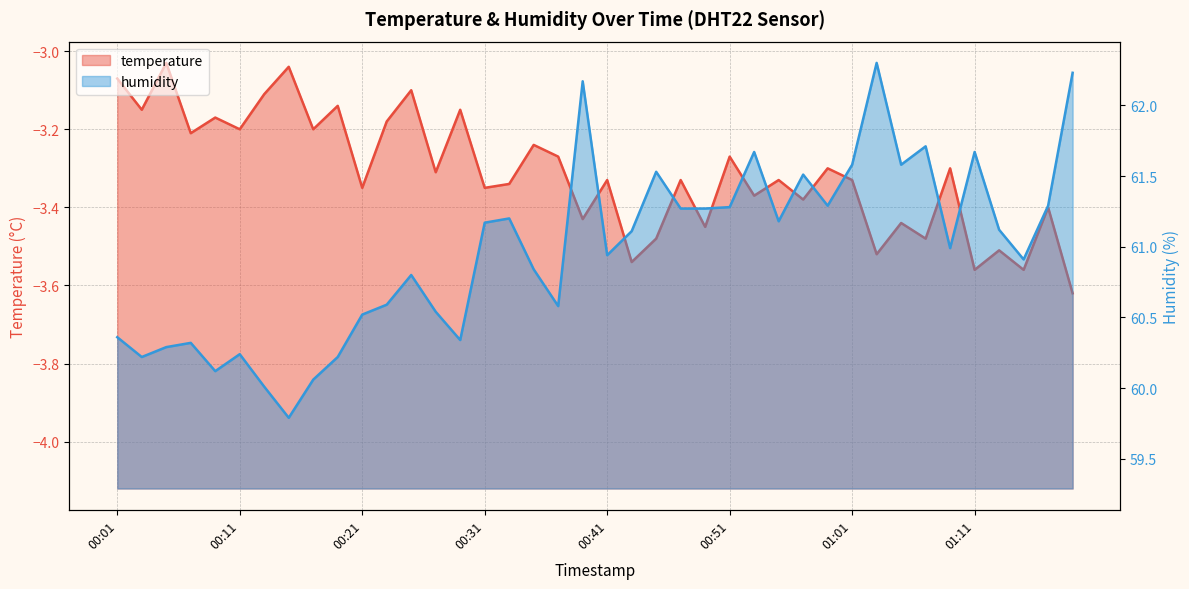

At which category is the sum across all series the highest?

01:03